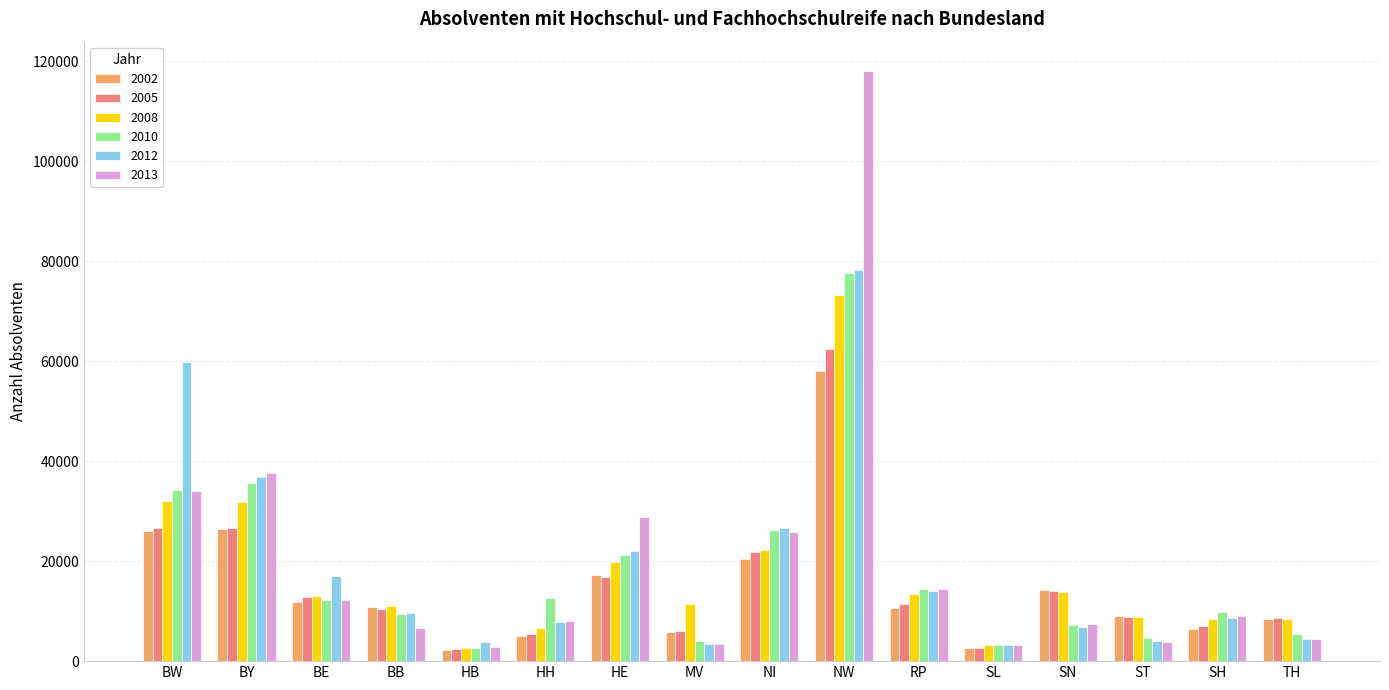

At which category is the sum across all series the highest?

NW